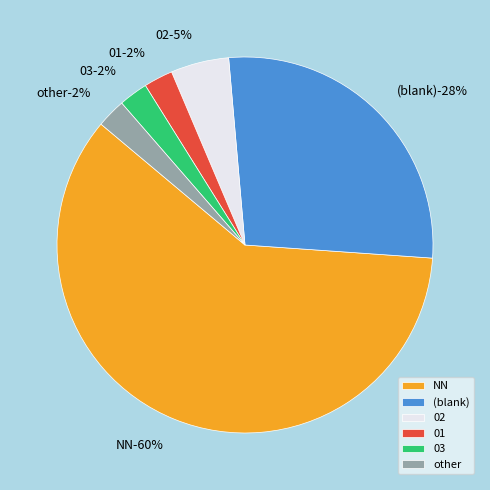

Is it true that 02 is 1% of the pie?

False